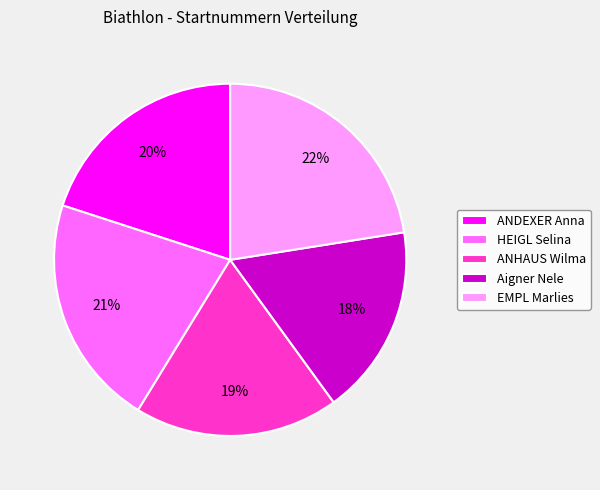

Between Aigner Nele and EMPL Marlies, which is larger?

EMPL Marlies